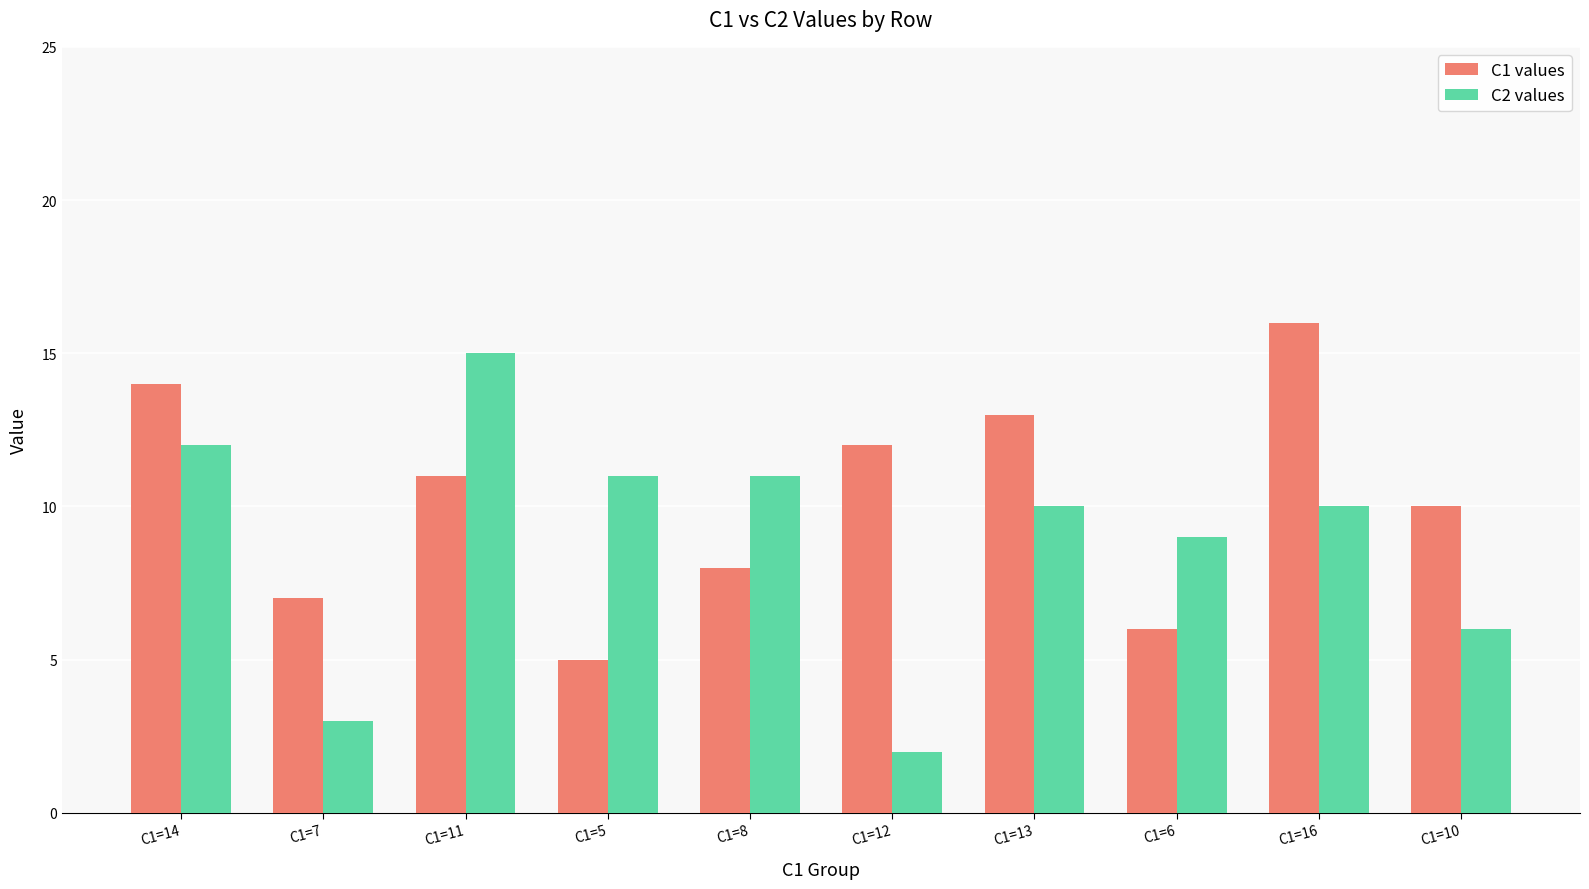

Reading left to right, what are all the values shown in this chart?

C1 values: 14	7	11	5	8	12	13	6	16	10
C2 values: 12	3	15	11	11	2	10	9	10	6